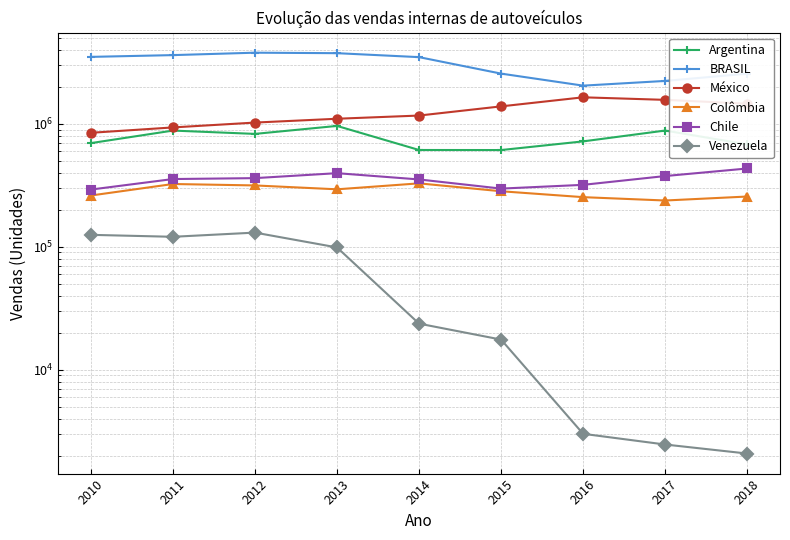

What are all the series names shown in the legend?

Argentina, BRASIL, México, Colômbia, Chile, Venezuela